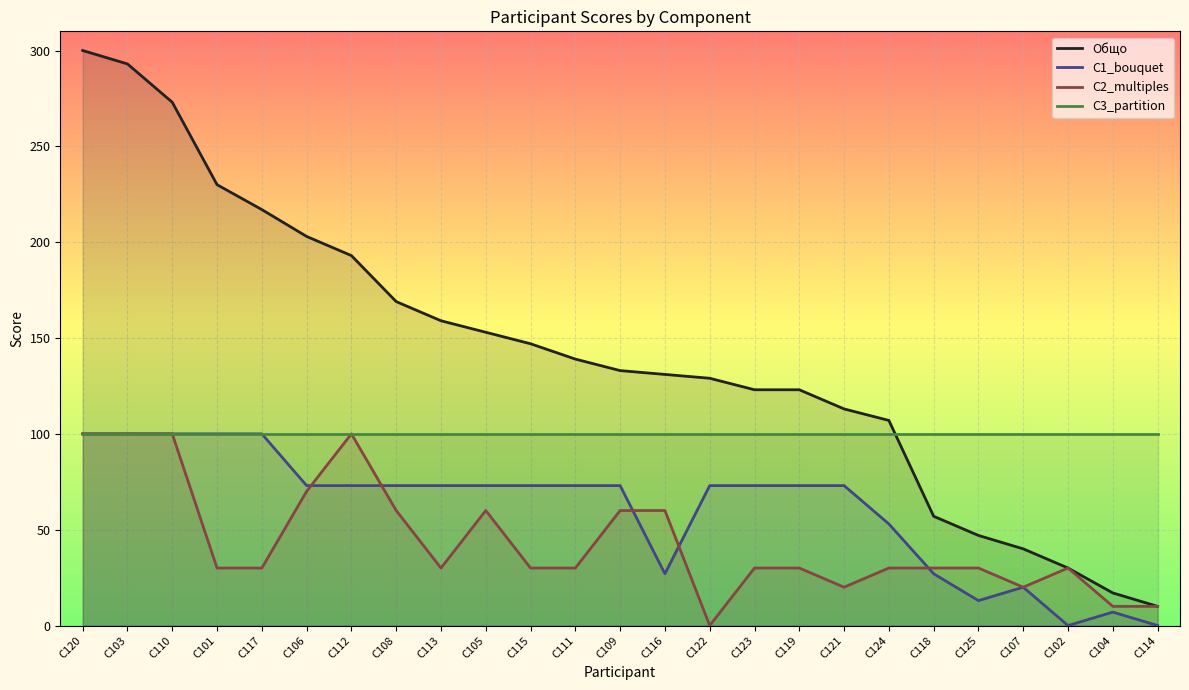

List the series in order of their peak value, highest first.

Общо, C1_bouquet, C2_multiples, C3_partition